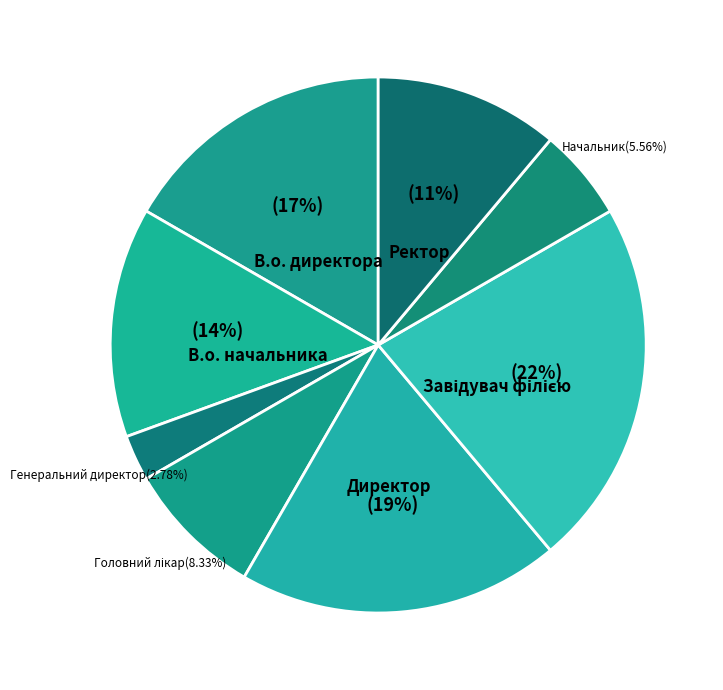

How many segments does this pie chart have?

8